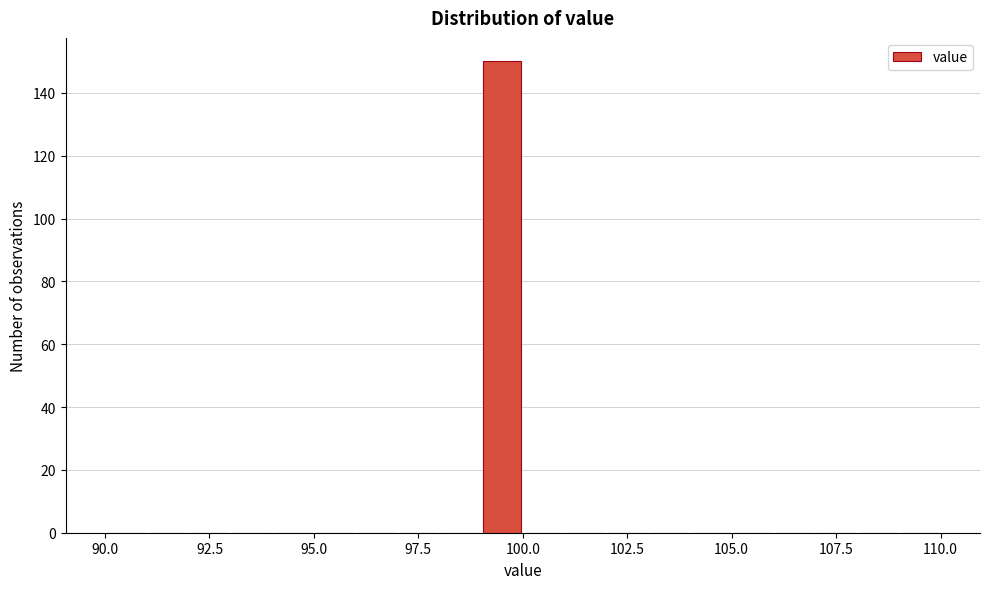

Around what value on the x-axis is the tallest bar? Give the approximate position of its centre, as read against the axis.

99.5